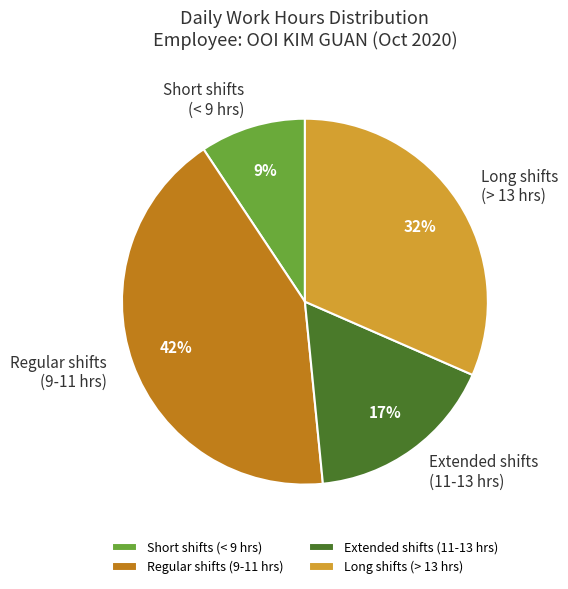

Which slice is the largest?

Regular shifts (9-11 hrs)